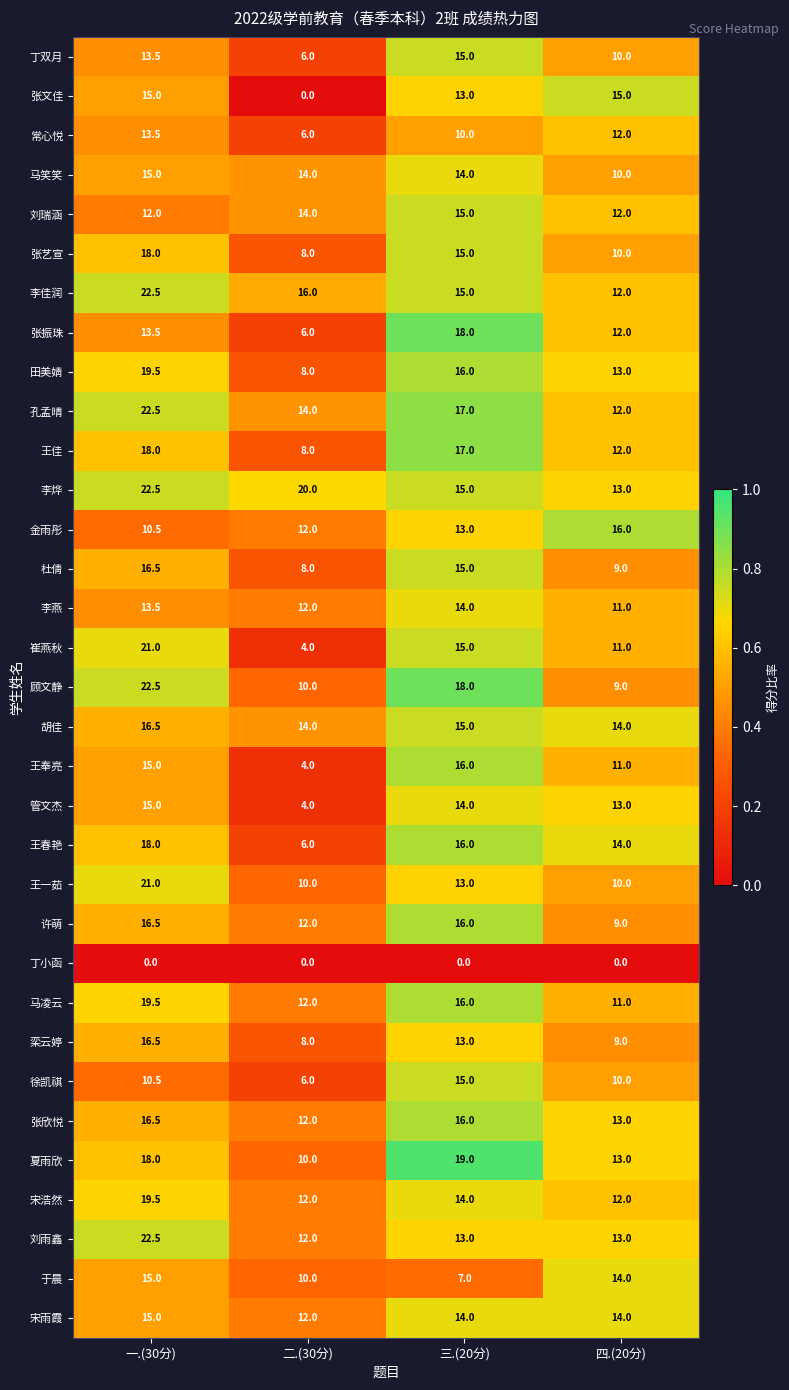

What is the total value across all series at 二.(30分)?

310.0